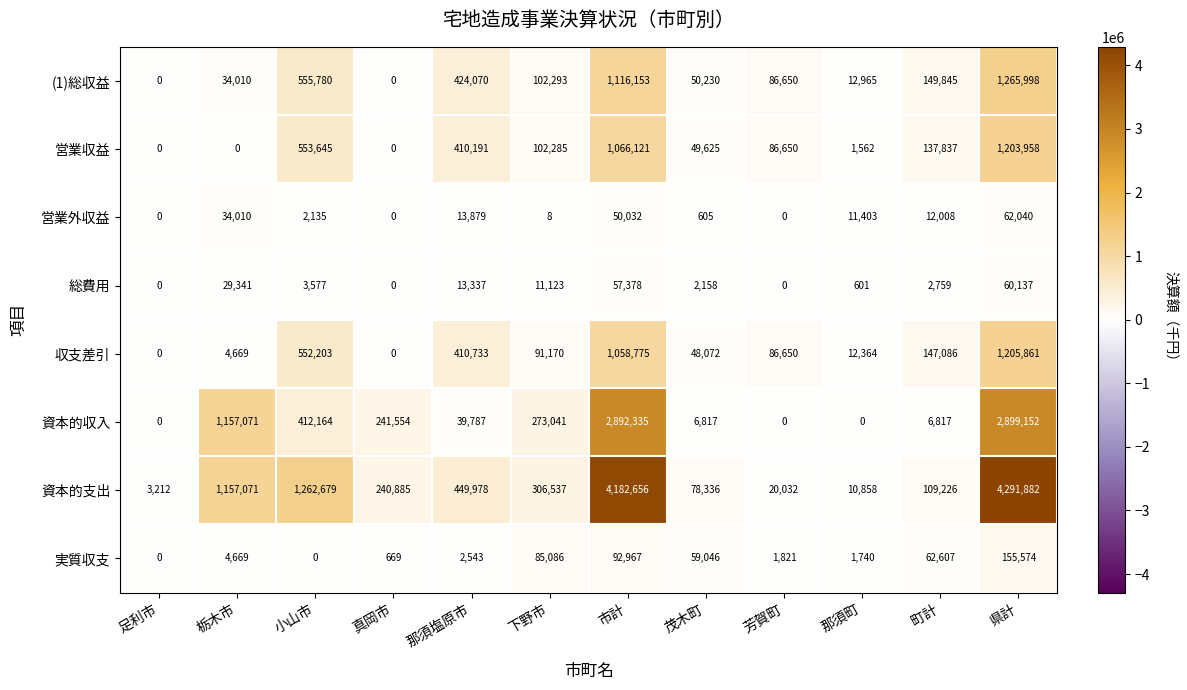

Rank the series by their maximum value, from lowest to highest.

総費用, 営業外収益, 実質収支, 営業収益, 収支差引, (1)総収益, 資本的収入, 資本的支出